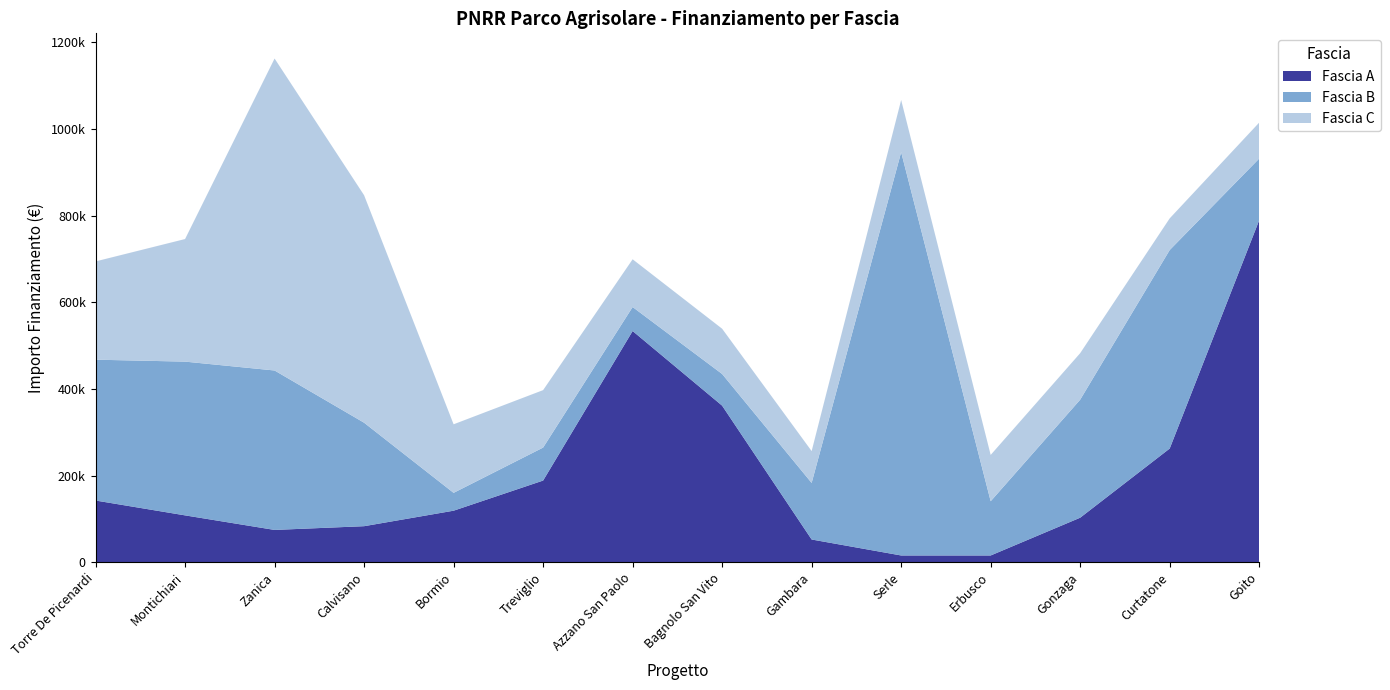

Reading left to right, list all the values displayed in this chart.

Fascia A: 142320.0	108000.0	74400.0	83040.0	118800.0	188362.2	533520.0	361240.0	52320.0	15440.0	15440.0	102630.9	262240.0	789254.4
Fascia B: 325026.9	354880.0	368005.7	238829.6	41192.0	76140.0	55388.0	73108.0	130560.0	930869.5	125175.0	272400.0	458182.4	142361.6
Fascia C: 226850.0	282960.0	720099.3	525096.0	158248.0	132600.0	110190.0	104473.6	73520.0	120473.7	106904.0	107388.0	73108.0	83040.0